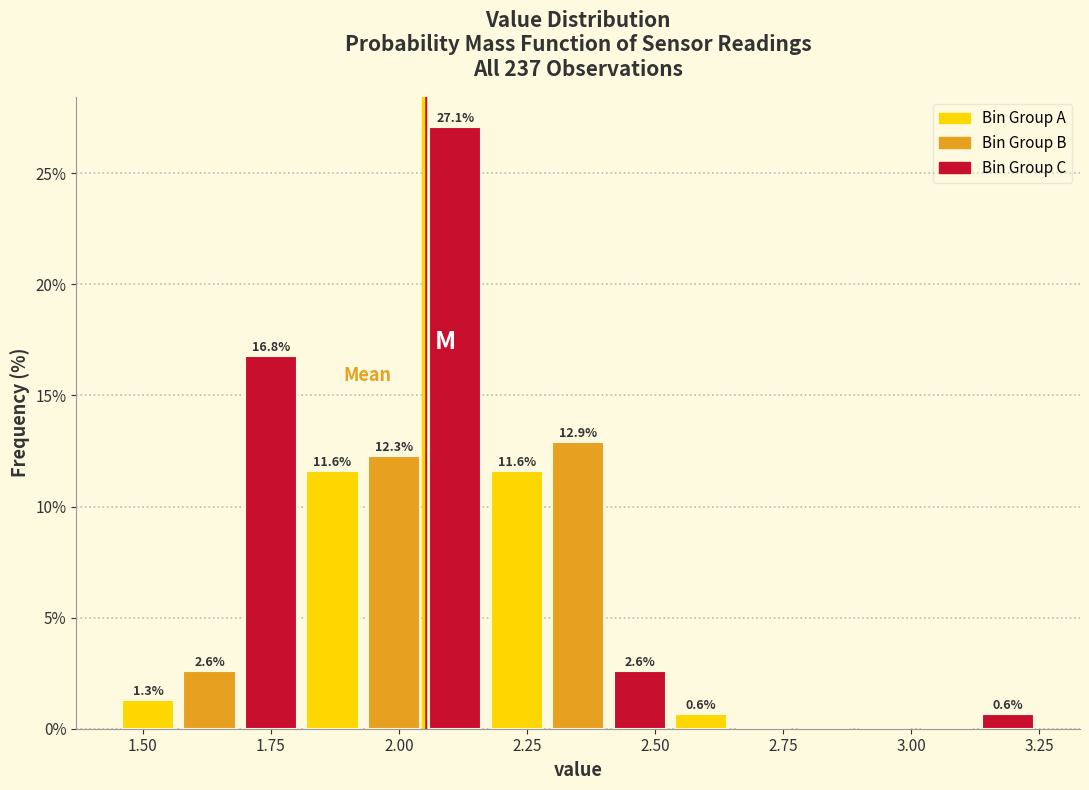

Around what value on the x-axis is the tallest bar? Give the approximate position of its centre, as read against the axis.

2.10